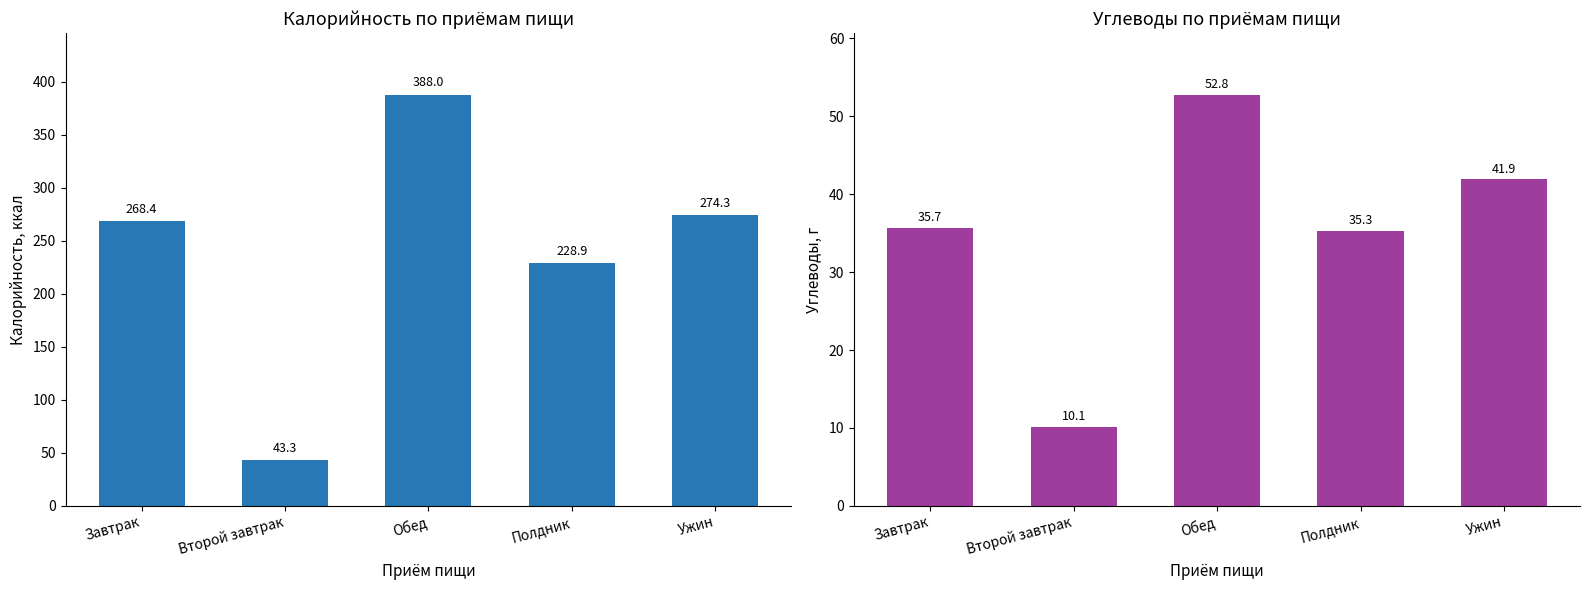

What is the sum of the Углеводы (г) values at Второй завтрак and Обед?

62.9